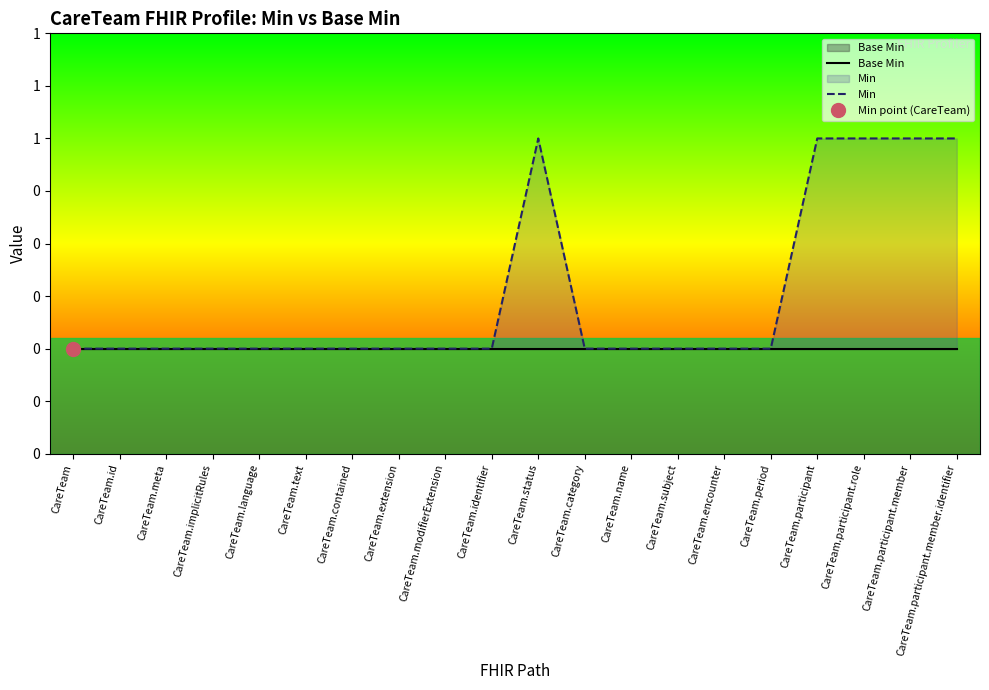

Does the chart display data point markers on the line(s)?

No